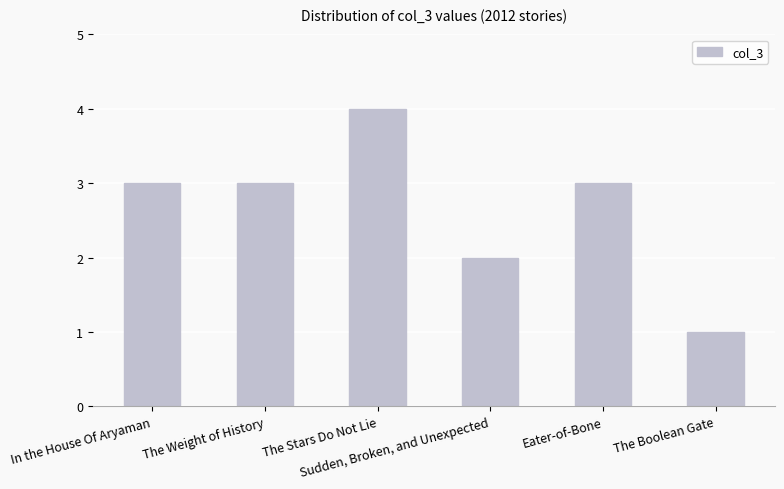

Is it true that the value at The Boolean Gate is 2?

False